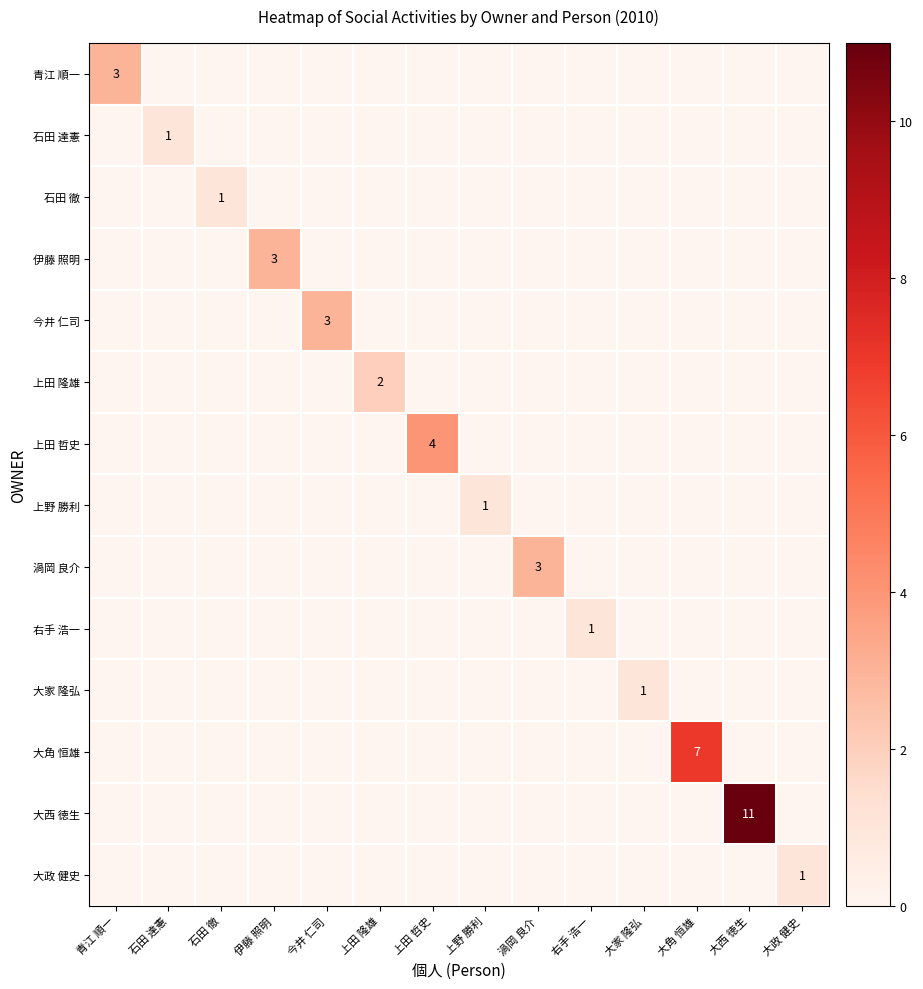

Is it true that 大家 隆弘 equals 1 at 大家 隆弘?

True